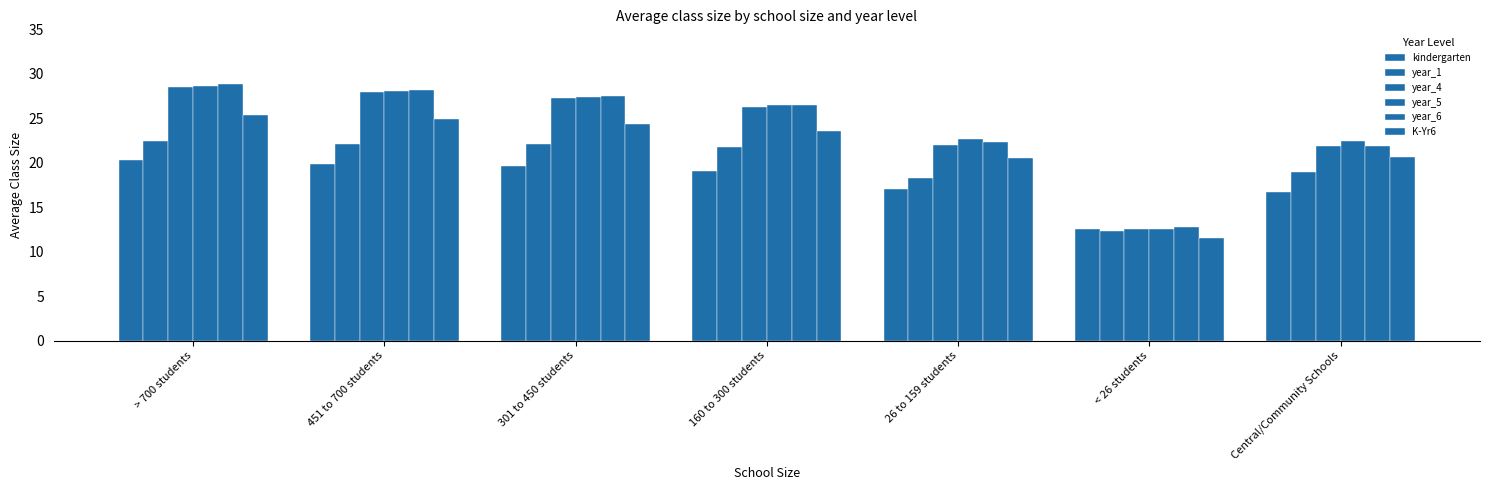

How many data points in year_1 are less than 21?

3